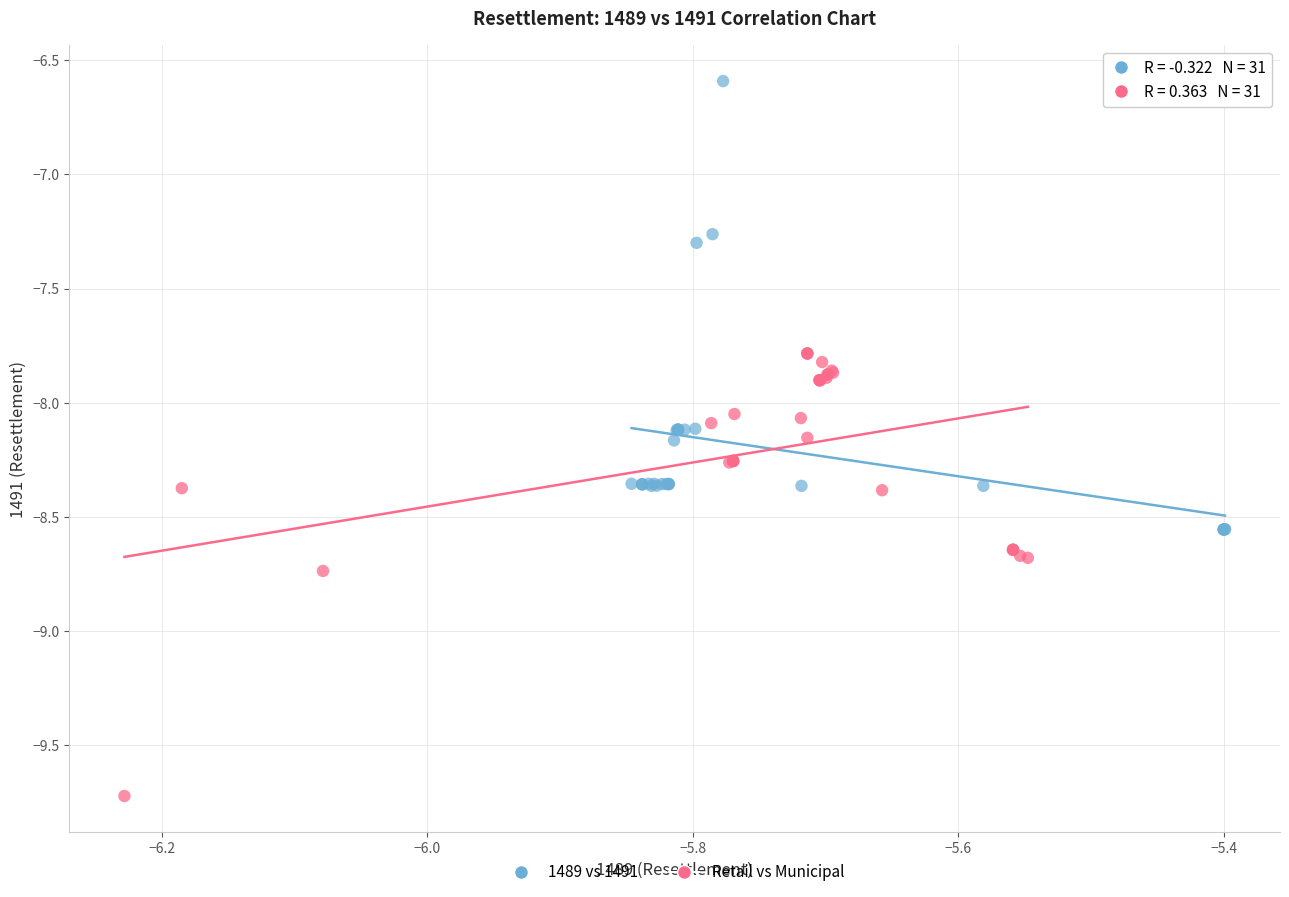

Which series reaches the minimum Y coordinate?

Retail vs Municipal